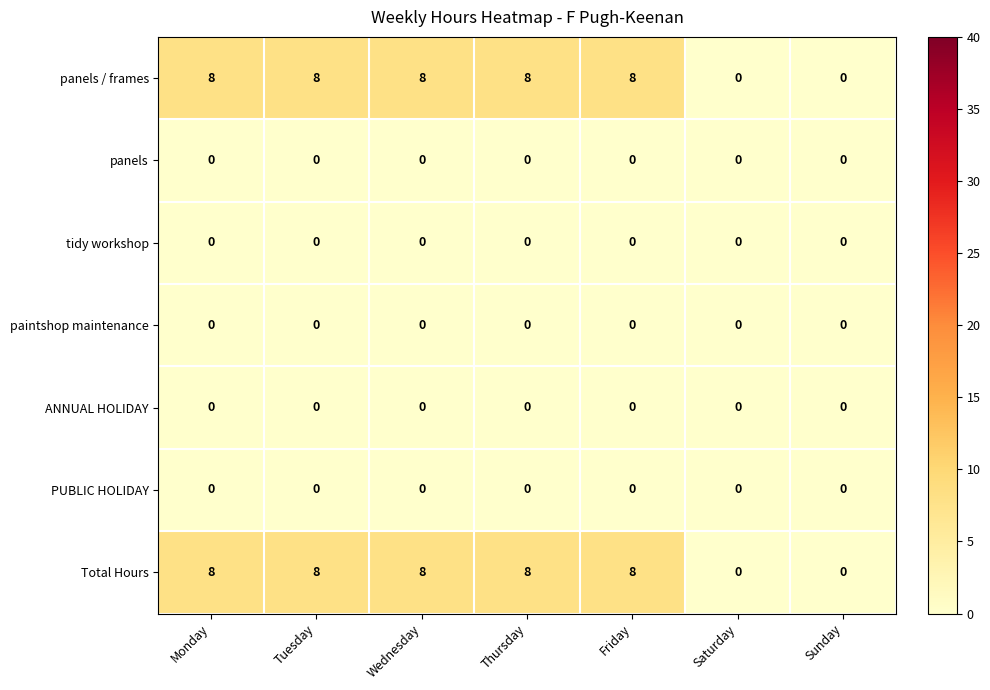

Is the value of tidy workshop at Tuesday greater than the value of panels / frames at Friday?

No